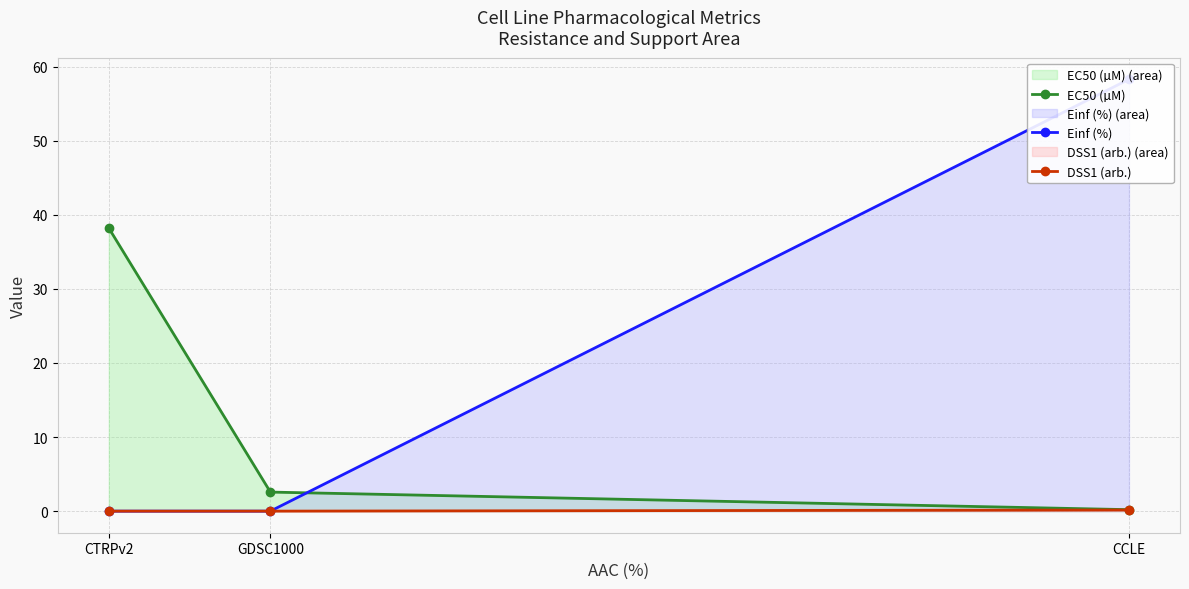

The value of DSS1 (arb.) at GDSC1000 is 0.1. True or false?

False